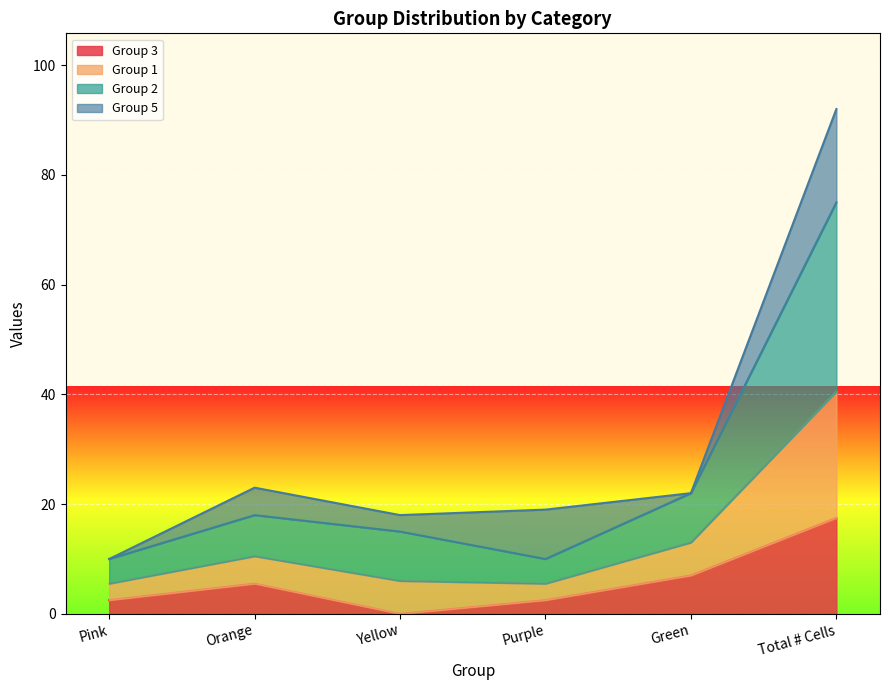

The Group 1 series shows 118.7 at Total # Cells. True or false?

False